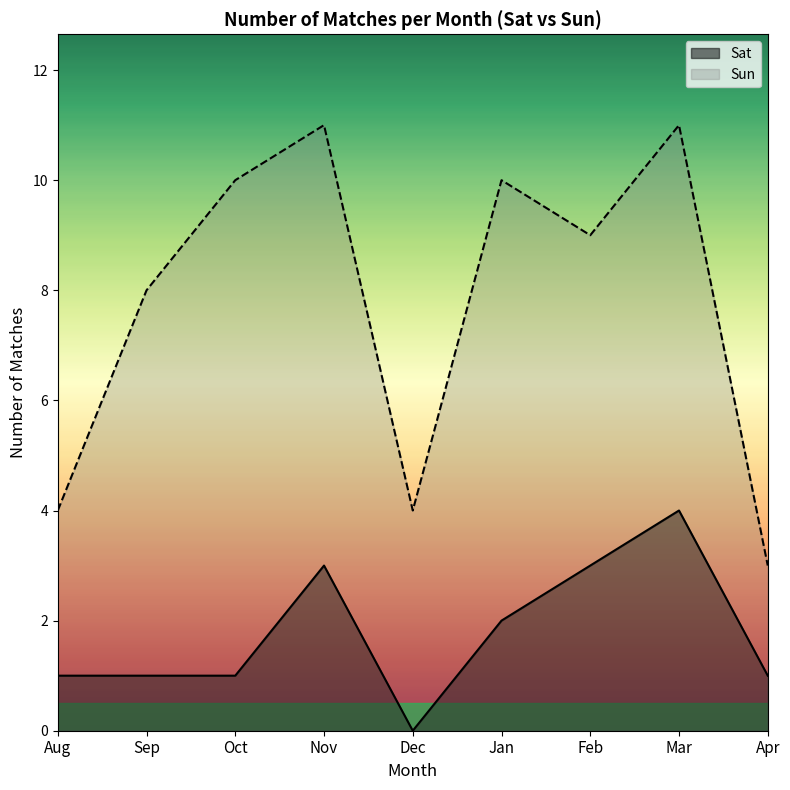

List the series in order of their peak value, lowest first.

Sat, Sun